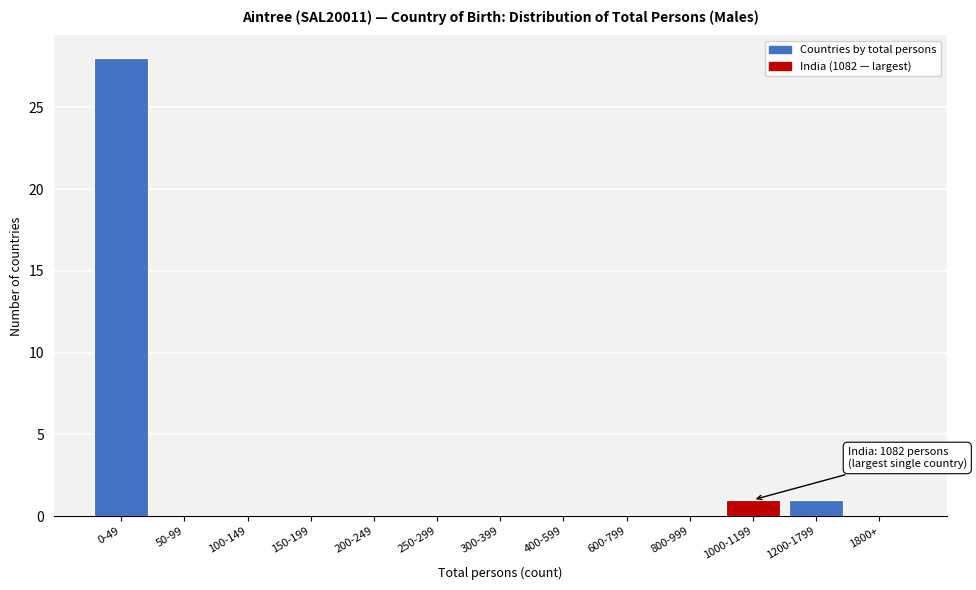

Reading left to right, list all the values displayed in this chart.

0-49=28	50-99=0	100-149=0	150-199=0	200-249=0	250-299=0	300-399=0	400-599=0	600-799=0	800-999=0	1000-1199=1	1200-1799=1	1800+=0